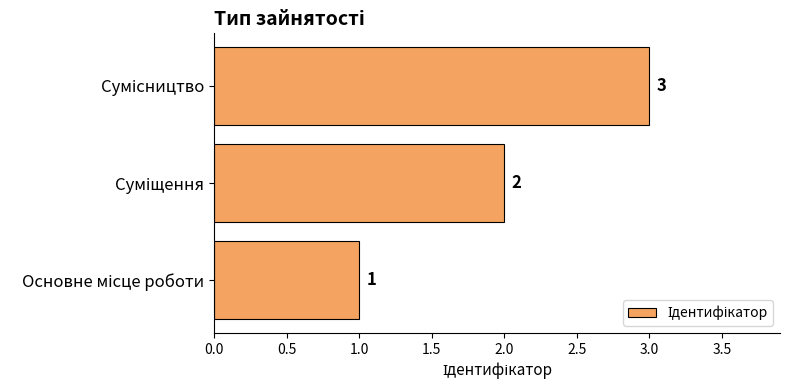

What is the greatest value displayed?

3